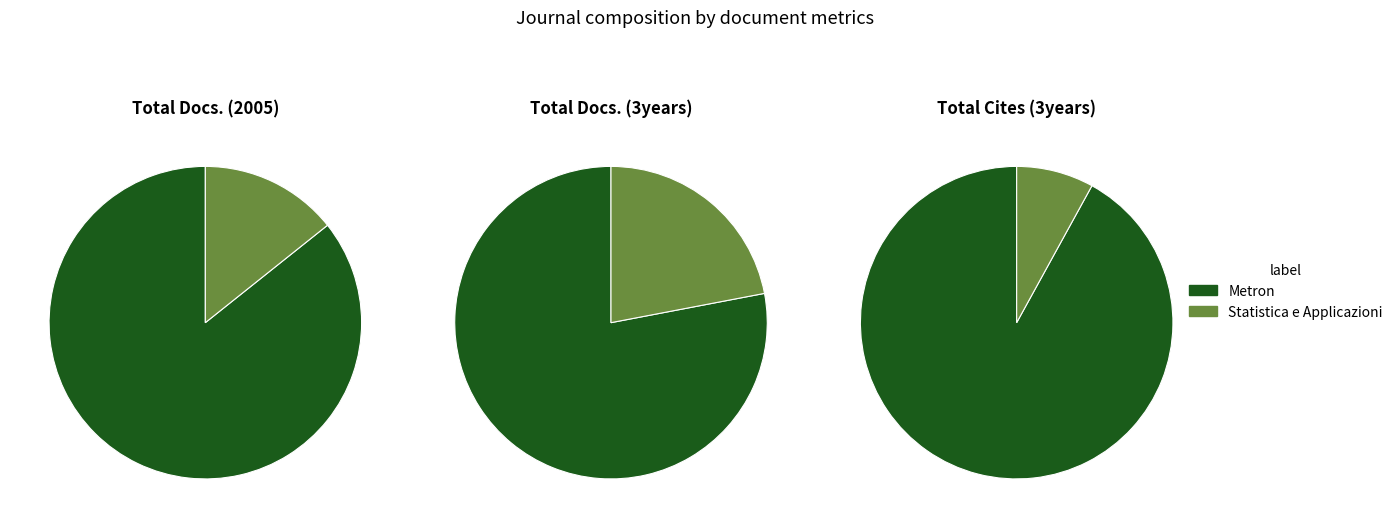

Which series has the largest range (max minus min)?

Total Docs. (3years)